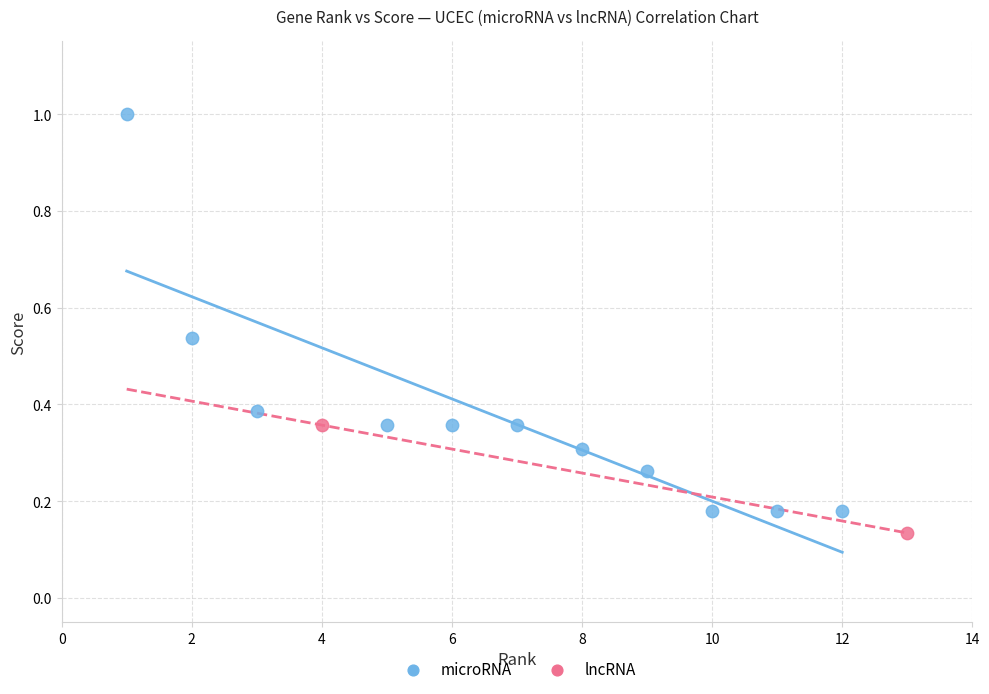

What are all the series names shown in the legend?

microRNA, lncRNA